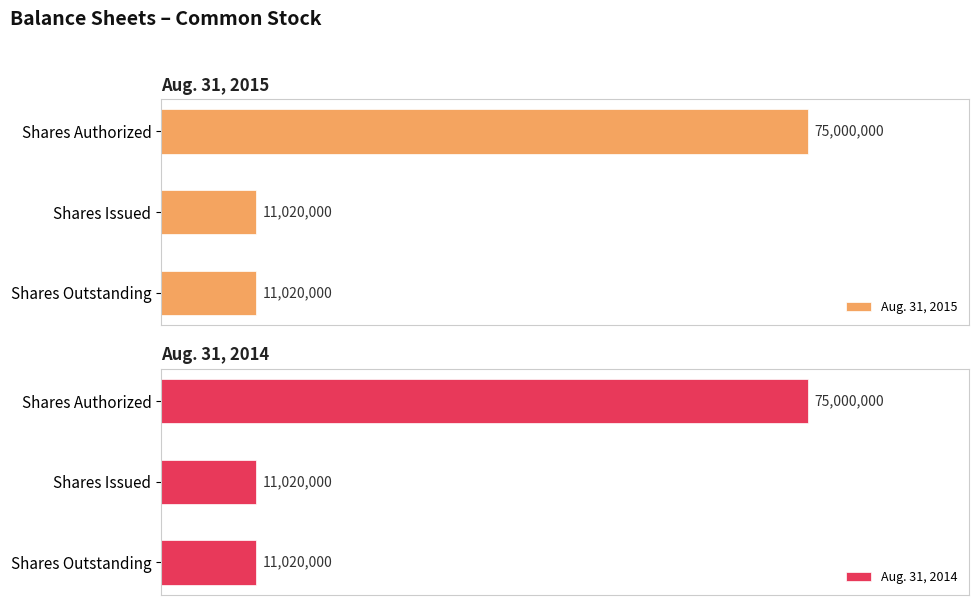

What is the average value of the Aug. 31, 2014 series?

32346667